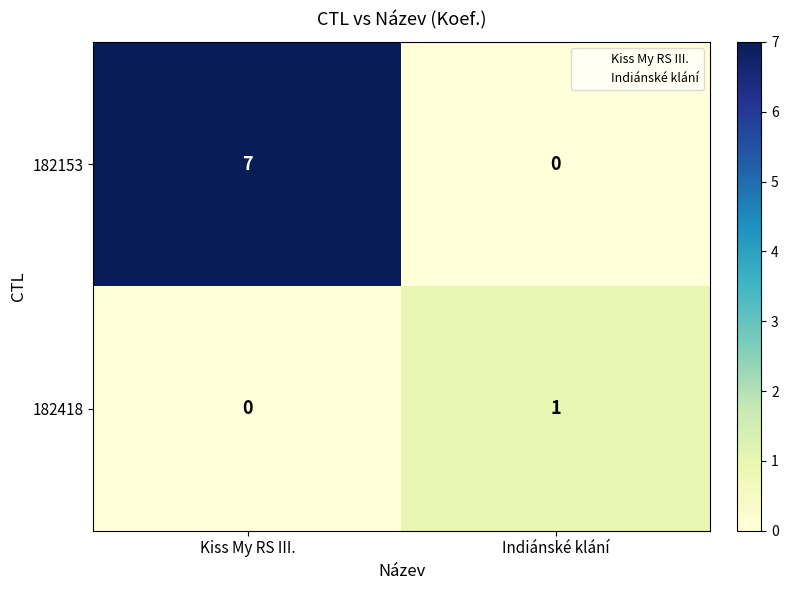

At which category is the sum across all series the highest?

Kiss My RS III.